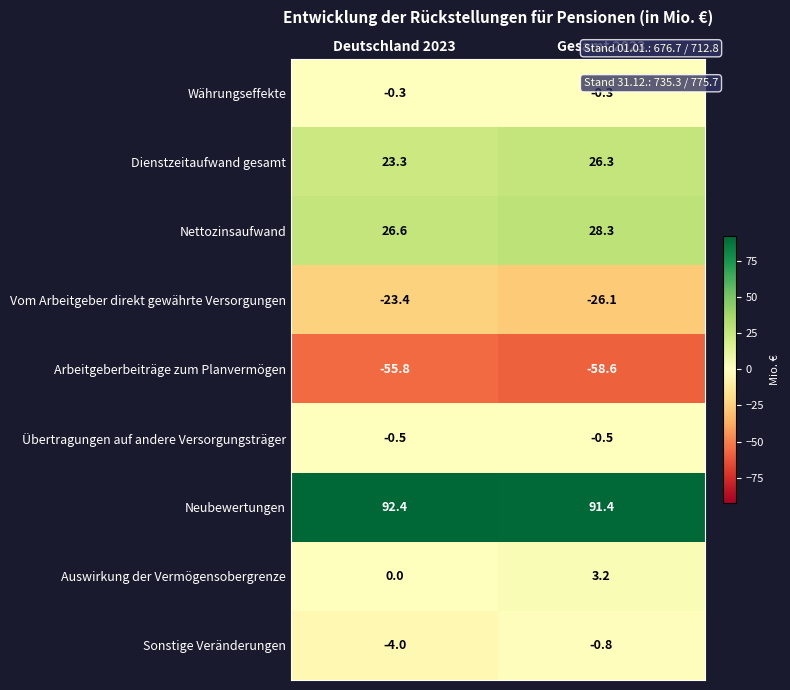

Reading right to left, list all the values displayed in this chart.

Währungseffekte: Gesamt 2023=-0.3	Deutschland 2023=-0.3
Dienstzeitaufwand gesamt: Gesamt 2023=26.3	Deutschland 2023=23.3
Nettozinsaufwand: Gesamt 2023=28.3	Deutschland 2023=26.6
Vom Arbeitgeber direkt gewährte Versorgungen: Gesamt 2023=-26.1	Deutschland 2023=-23.4
Arbeitgeberbeiträge zum Planvermögen: Gesamt 2023=-58.6	Deutschland 2023=-55.8
Übertragungen auf andere Versorgungsträger: Gesamt 2023=-0.5	Deutschland 2023=-0.5
Neubewertungen: Gesamt 2023=91.4	Deutschland 2023=92.4
Auswirkung der Vermögensobergrenze: Gesamt 2023=3.2	Deutschland 2023=0.0
Sonstige Veränderungen: Gesamt 2023=-0.8	Deutschland 2023=-4.0